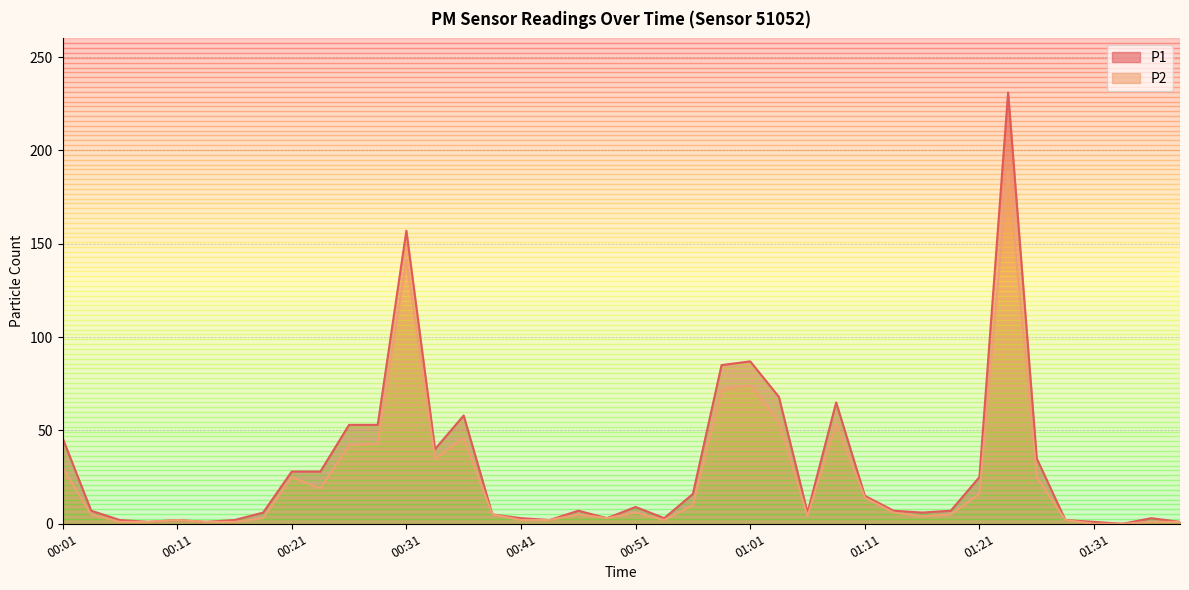

True or false: P1 has a value of 5 at 00:38.

True